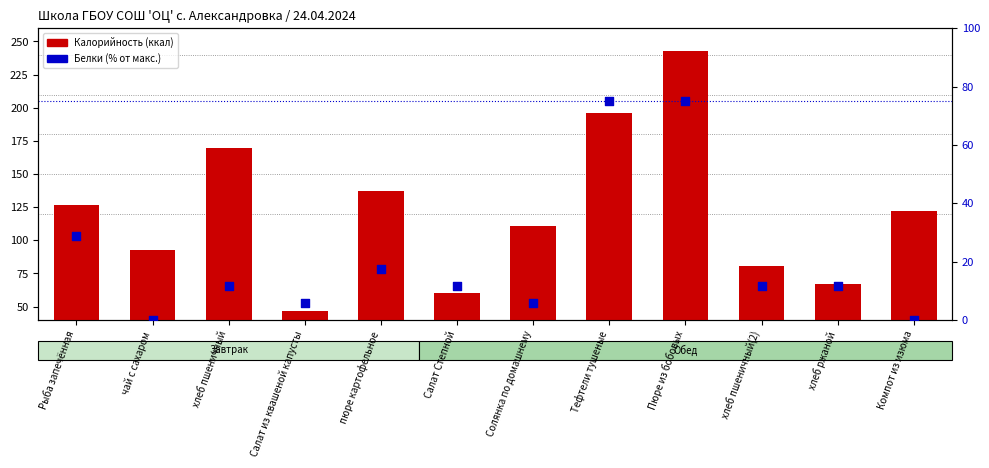

What is the total value across all series at хлеб ржаной?

78.5